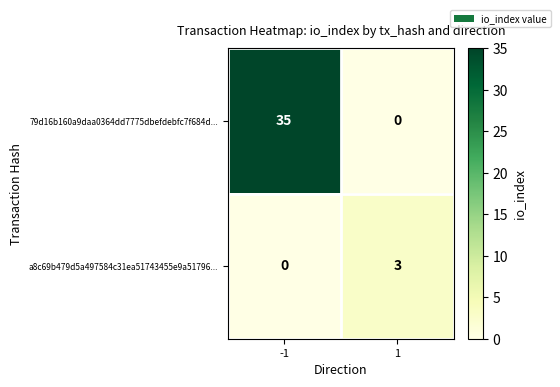

List the series in order of their peak value, lowest first.

a8c69b479d5a497584c31ea51743455e9a51796..., 79d16b160a9daa0364dd7775dbefdebfc7f684d...